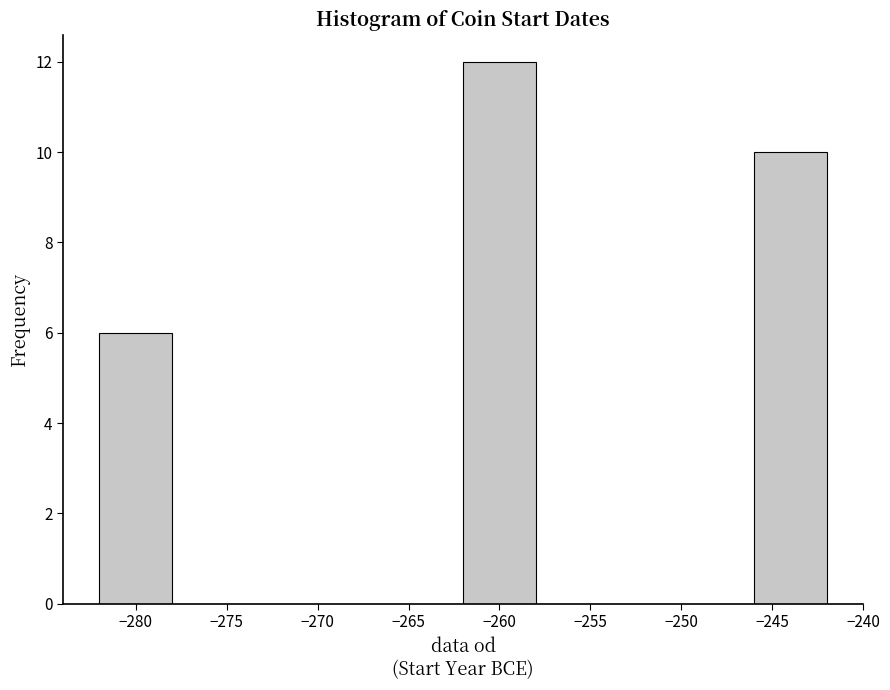

How tall is the bar that spans -262 to -258 on the x-axis? The values are not printed on the chart, so give them approximately, as read against the axis.

12